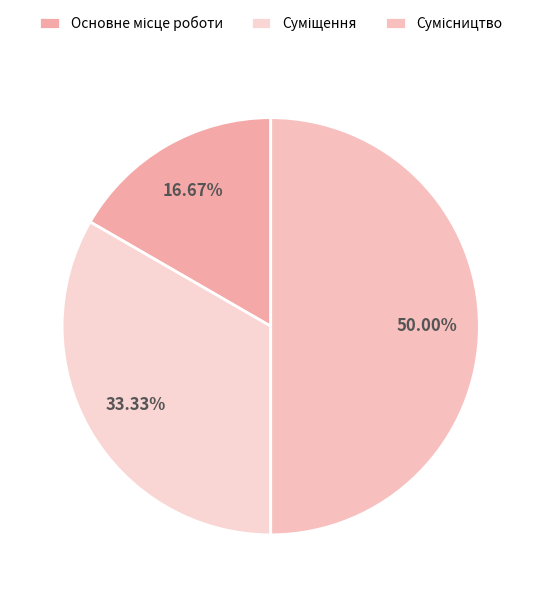

What is the change in value from Суміщення to Сумісництво?

+1